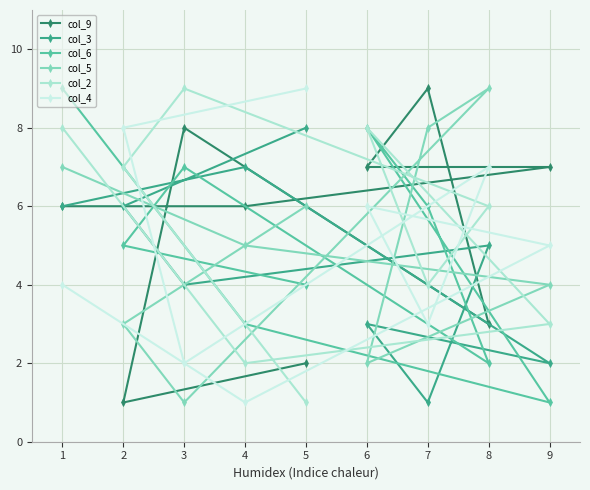

What is the difference between the col_5 values at 8 and 5?

3